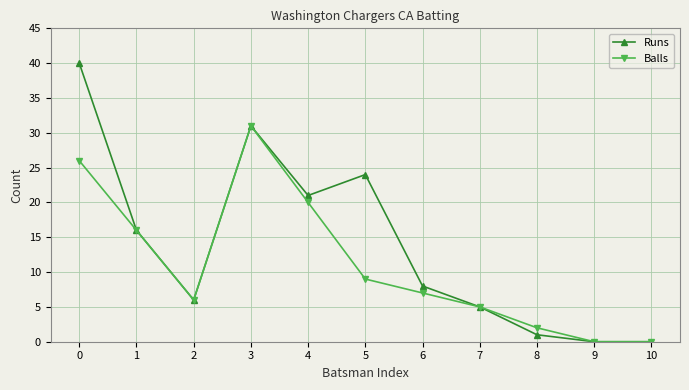

The Runs series shows 70 at 0. True or false?

False